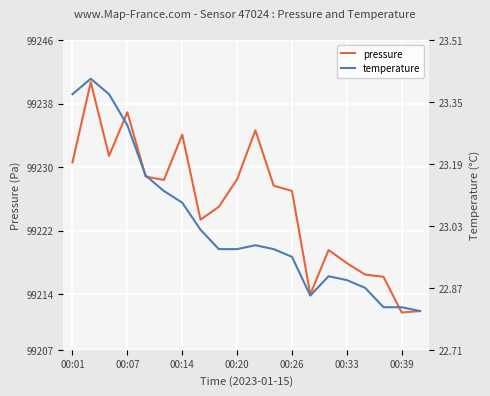

What is the maximum value for pressure?

99240.7